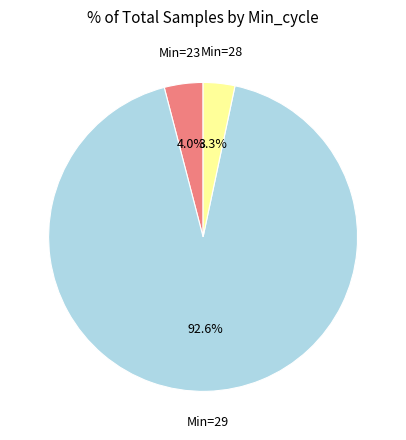

Does any single category account for the majority?

Yes